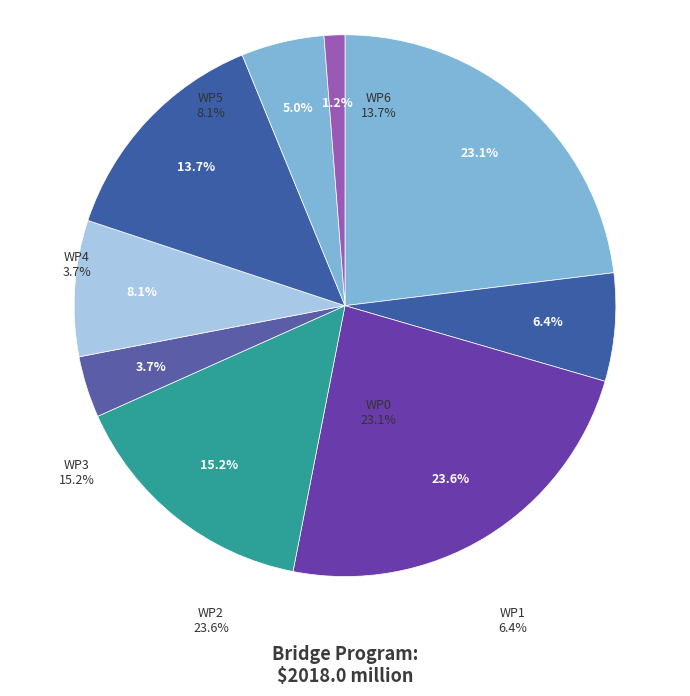

Rank the categories by value from lowest to highest.

WP8, WP4, WP7, WP1, WP5, WP6, WP3, WP0, WP2